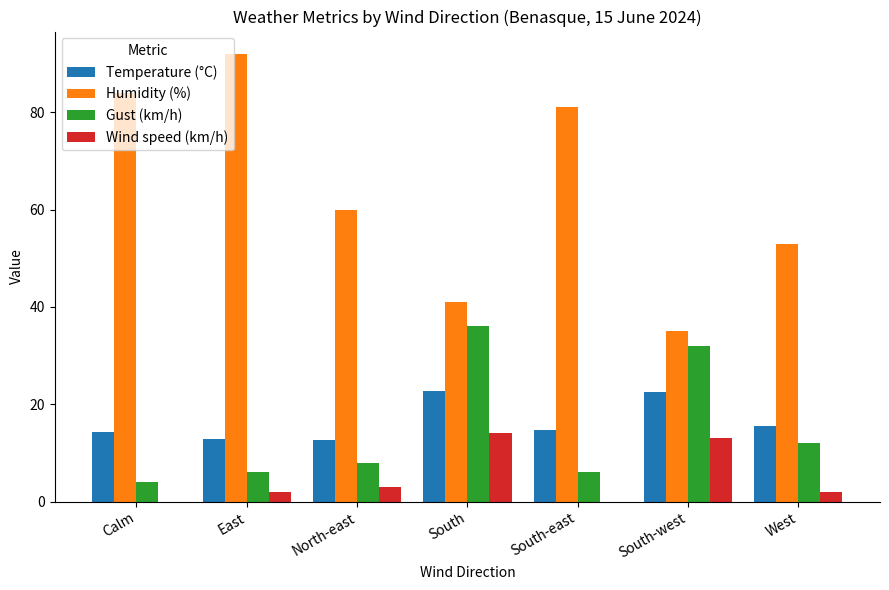

What is the spread (max minus min) of values at South?

27.0